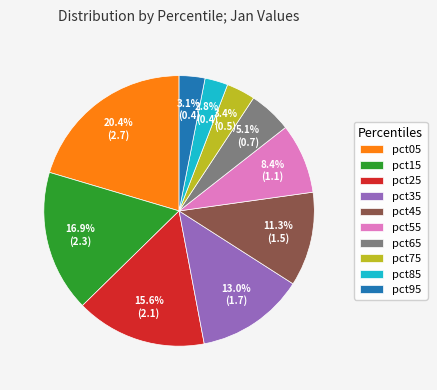

Does pct25 account for over 50% of the chart?

No